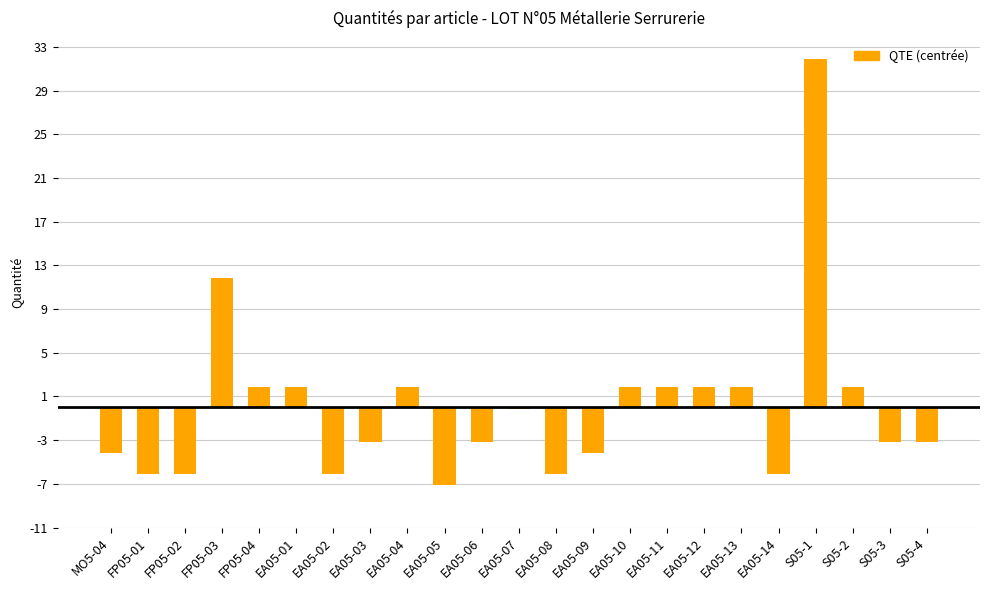

What is the maximum value shown in the chart?

31.9